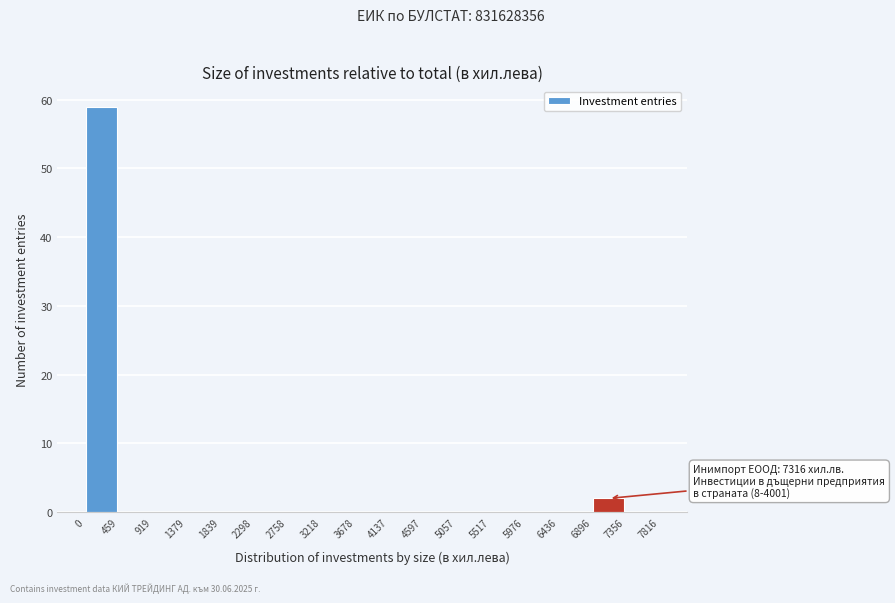

Over which range of the x-axis is the bar tallest?

0 to 459